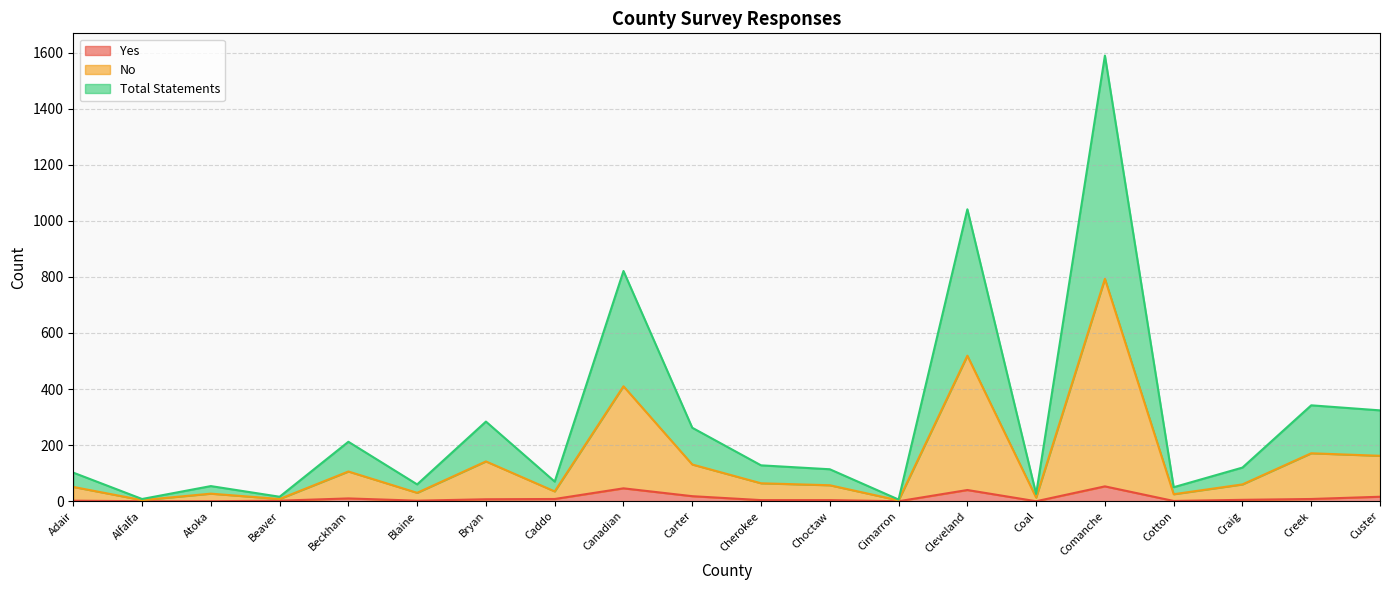

True or false: Total Statements and No cross at least once.

False